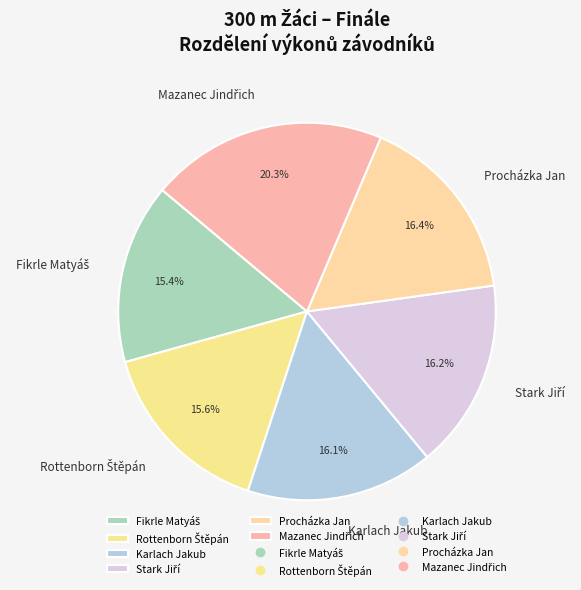

Count the number of slices in the pie.

6